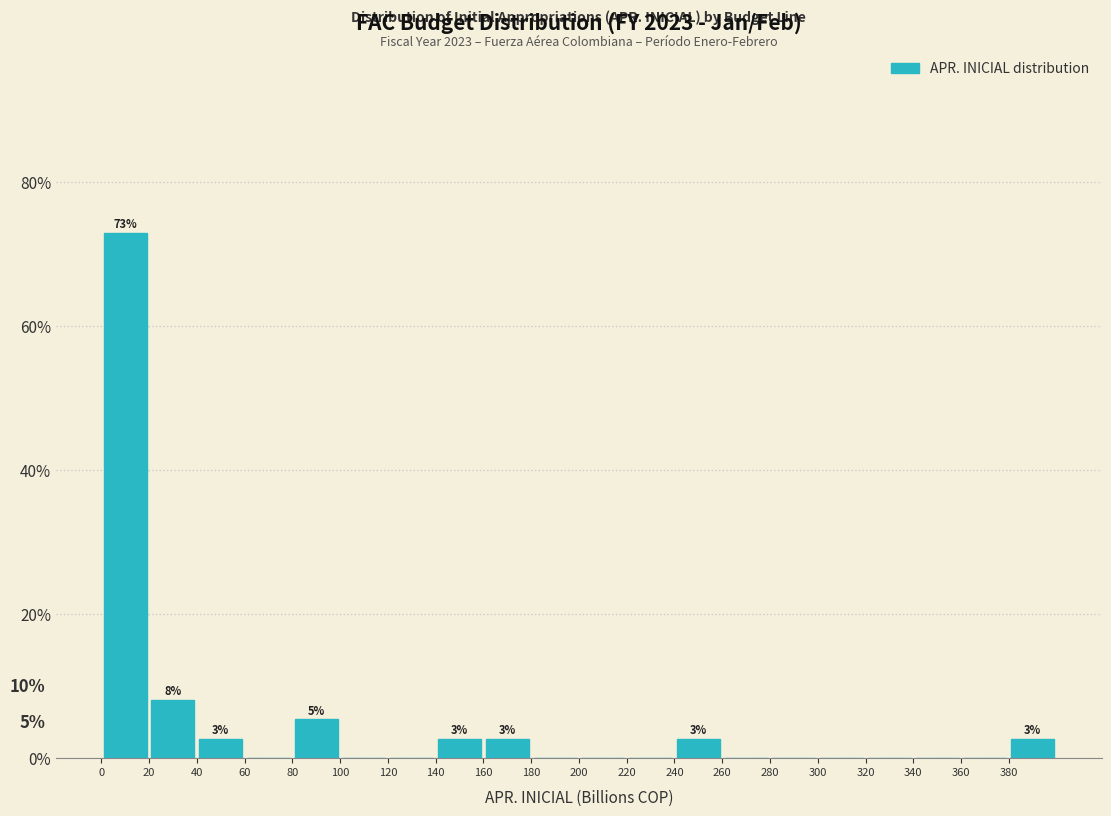

Which range on the x-axis has the tallest bar?

0 to 20